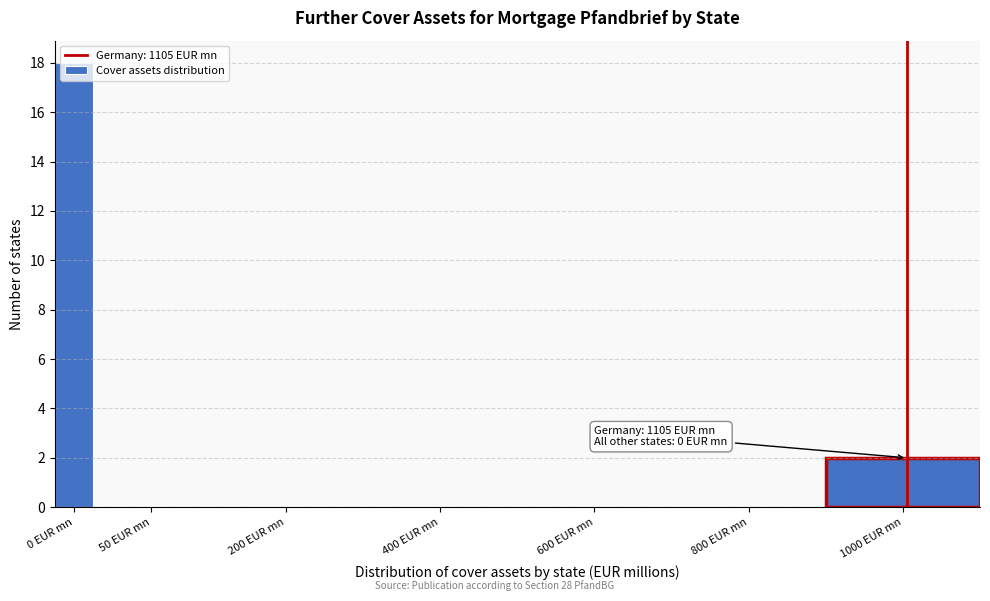

What is the sum of all values?

20